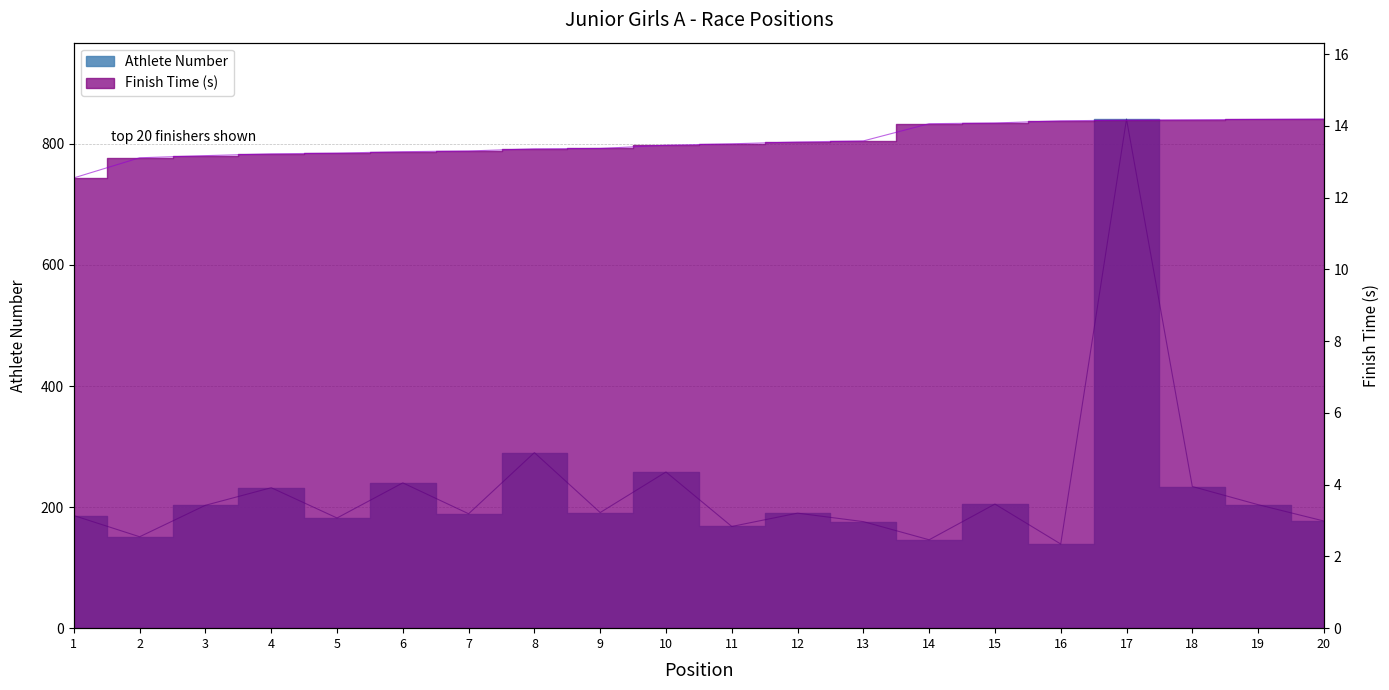

True or false: Athlete Number has more than 1 points higher than both neighbors.

True